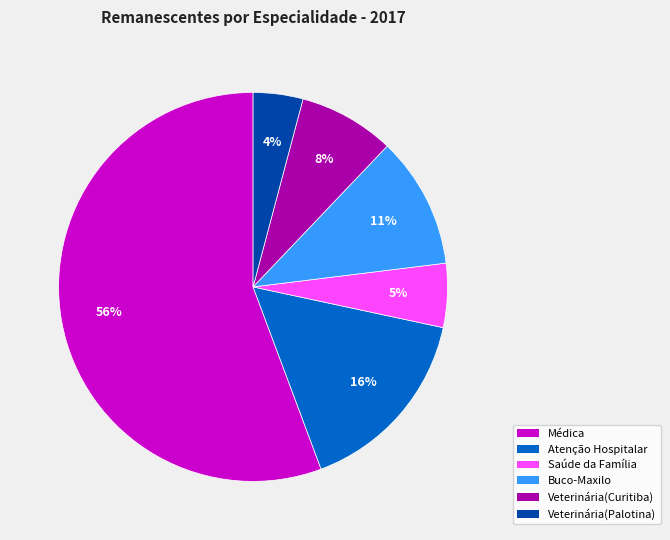

True or false: Buco-Maxilo accounts for 1% of the total.

False